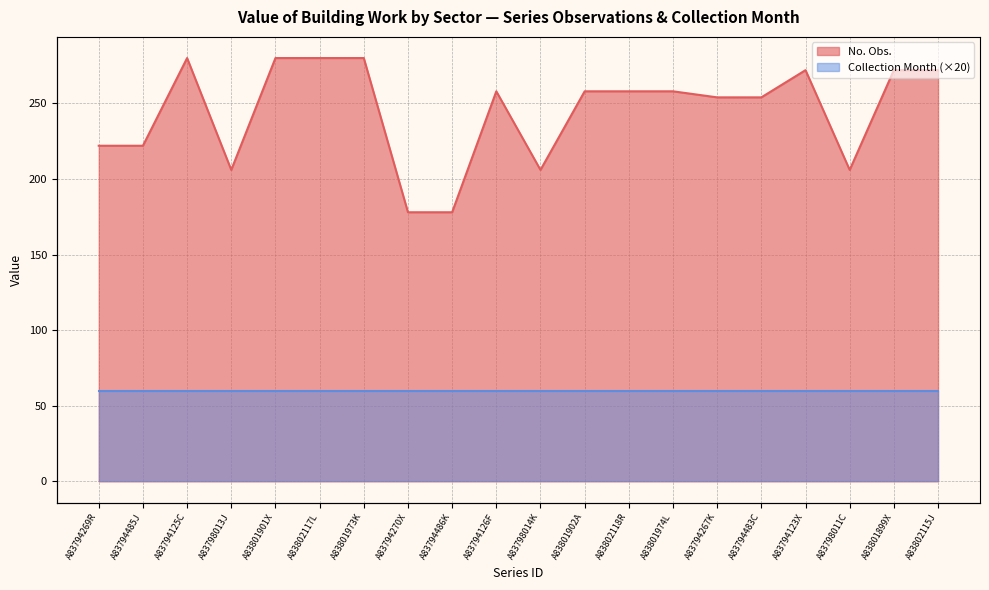

What is the label of the 12th point from the right?

A83794486K